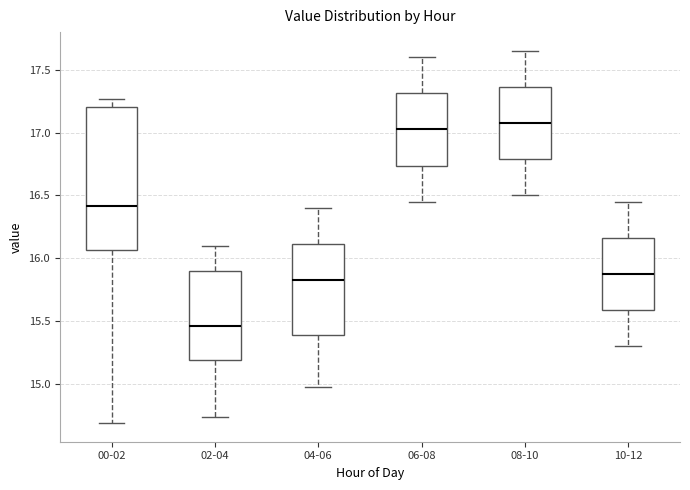

Reading left to right, transcribe this box plot: for each box, give where its median line is, the range the box spans, and where its two whiskers end, as read against the y-axis. The values are not printed on the chart, so give them approximately, as read against the axis.

00-02: median 16.40, box 16.05 to 17.20, whiskers 14.70 to 17.25
02-04: median 15.45, box 15.20 to 15.90, whiskers 14.75 to 16.10
04-06: median 15.85, box 15.40 to 16.10, whiskers 15.00 to 16.40
06-08: median 17.05, box 16.75 to 17.30, whiskers 16.45 to 17.60
08-10: median 17.10, box 16.80 to 17.35, whiskers 16.50 to 17.65
10-12: median 15.90, box 15.60 to 16.15, whiskers 15.30 to 16.45